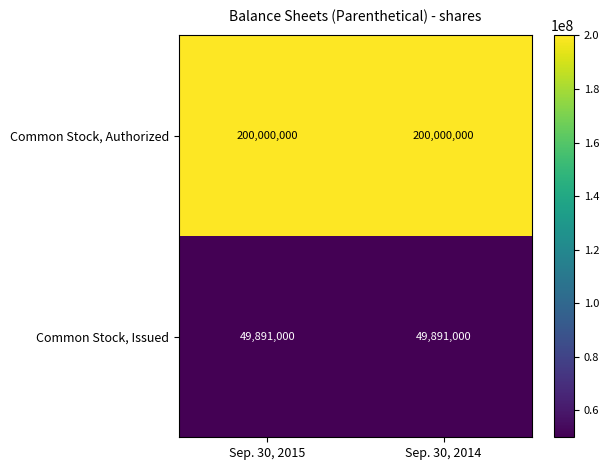

Reading right to left, what are all the values shown in this chart?

Common Stock, Authorized: Sep. 30, 2014=200000000	Sep. 30, 2015=200000000
Common Stock, Issued: Sep. 30, 2014=49891000	Sep. 30, 2015=49891000